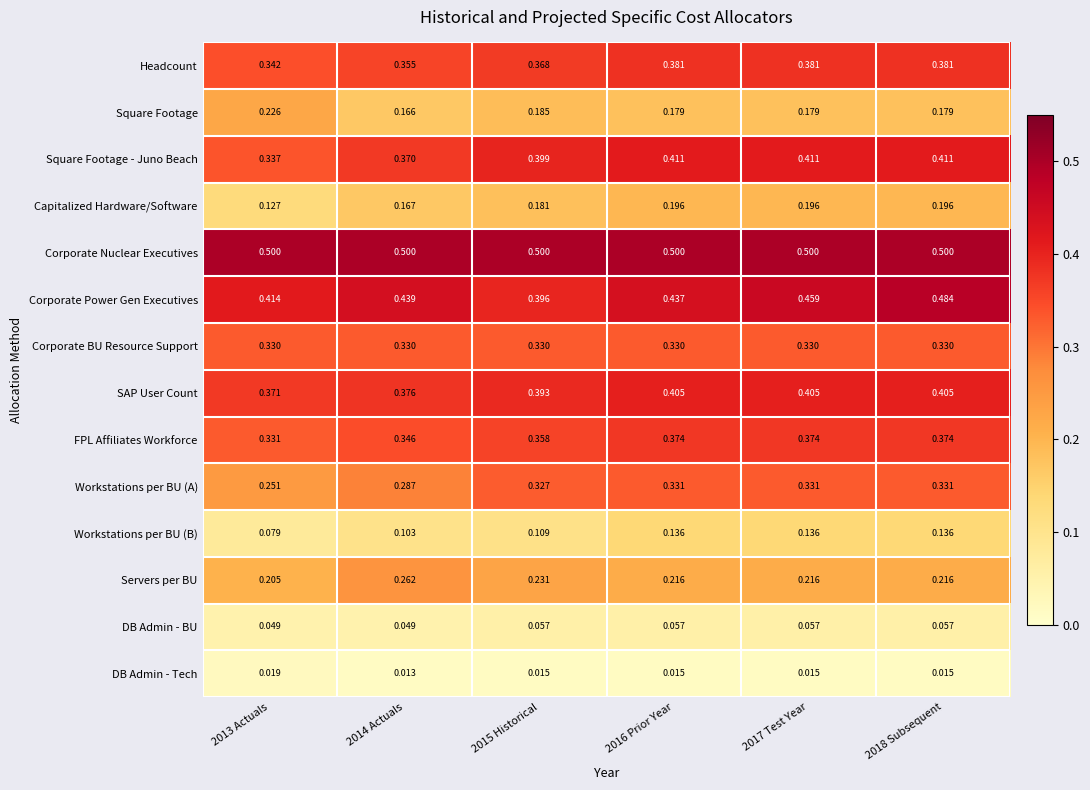

Which label corresponds to the smallest value in the chart?

2014 Actuals